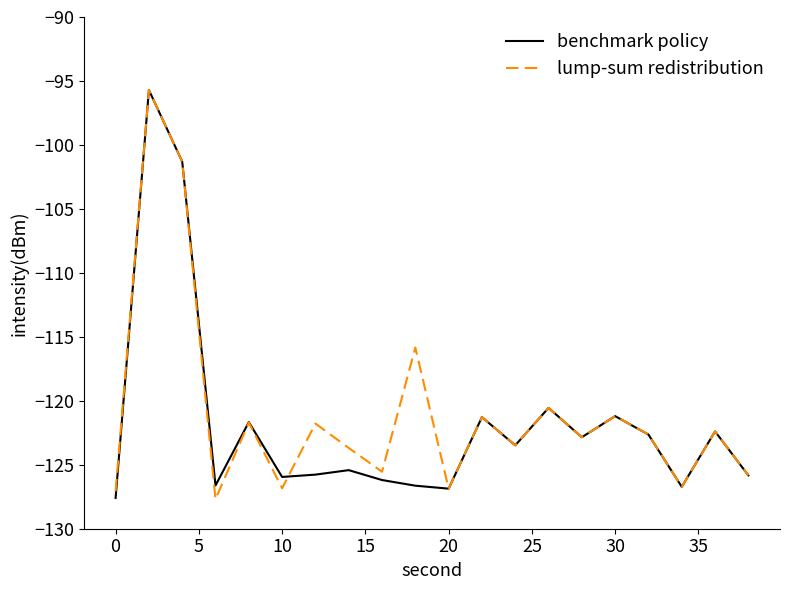

What is the maximum value for lump-sum redistribution?

-95.7